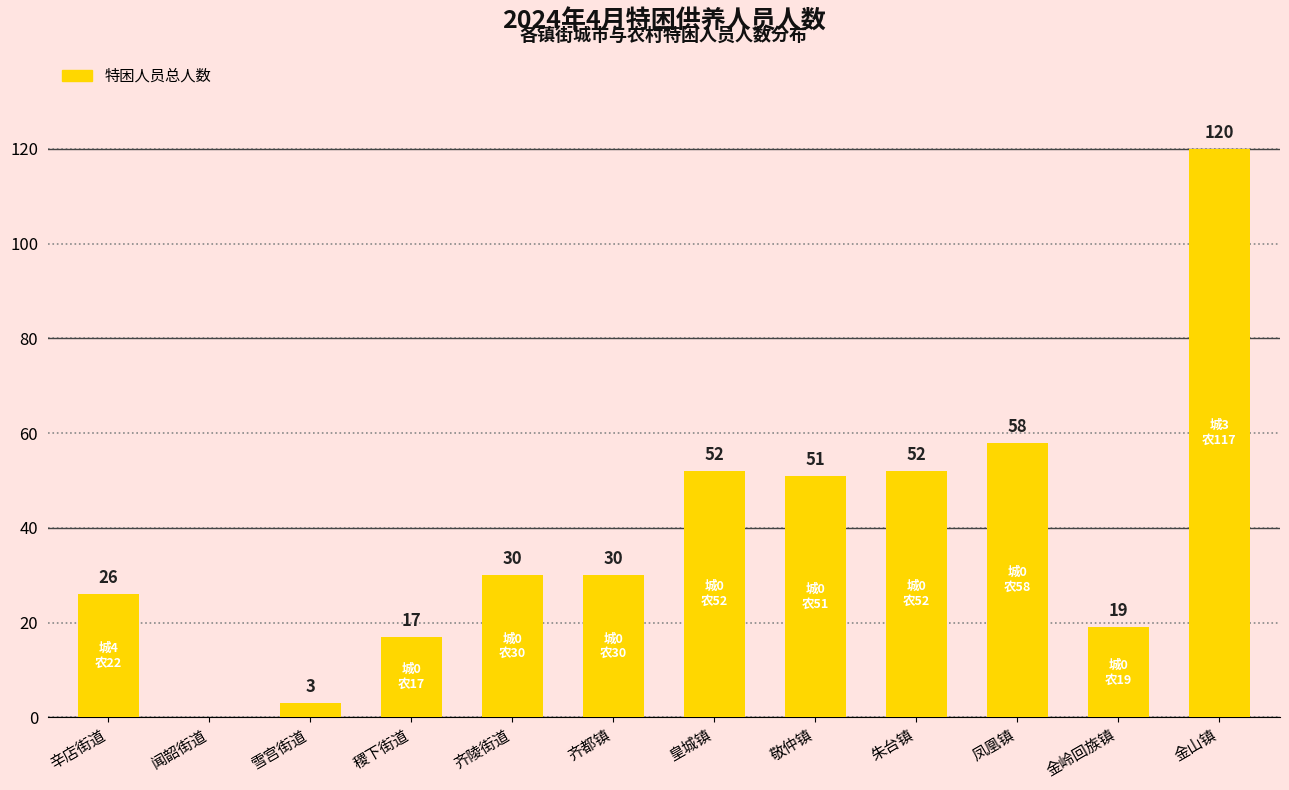

Which has a higher value, 朱台镇 or 金山镇?

金山镇